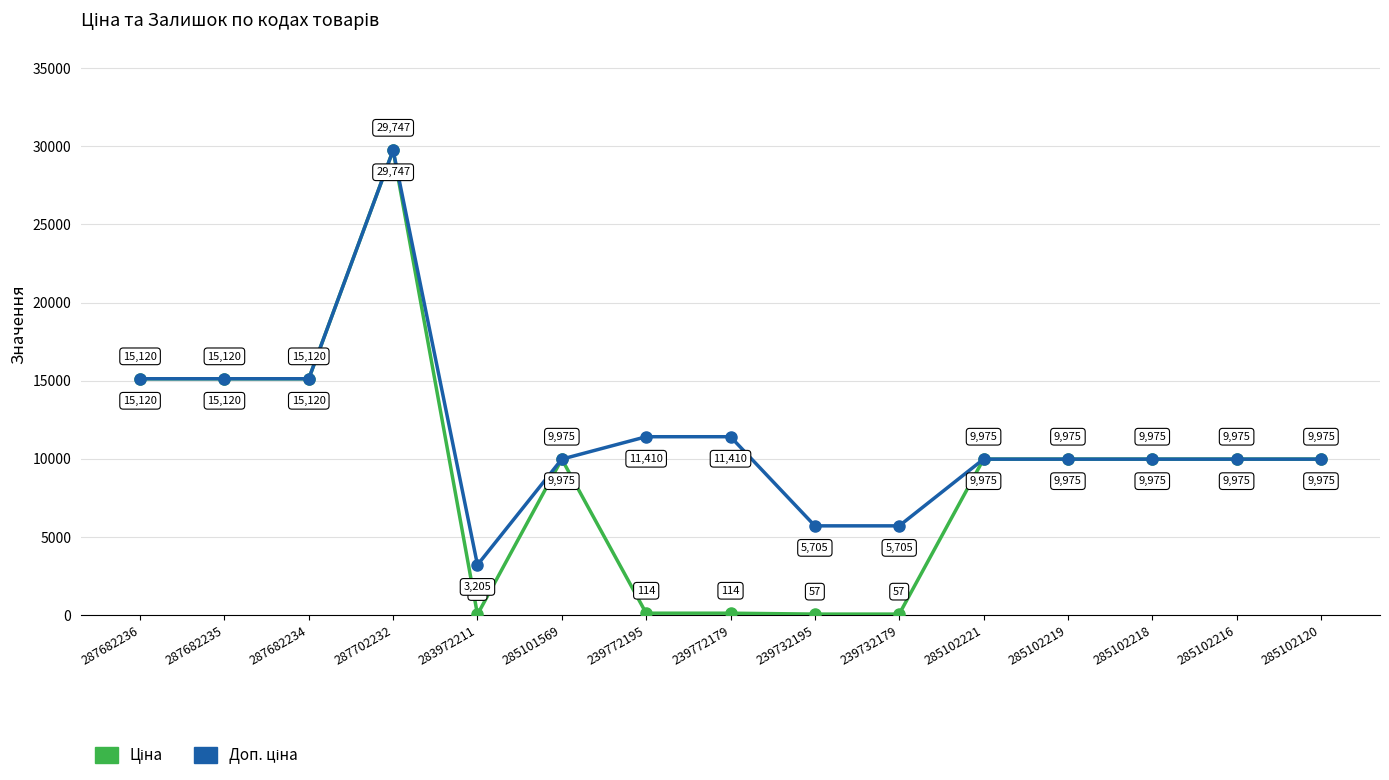

What position from the left is 287682234?

3